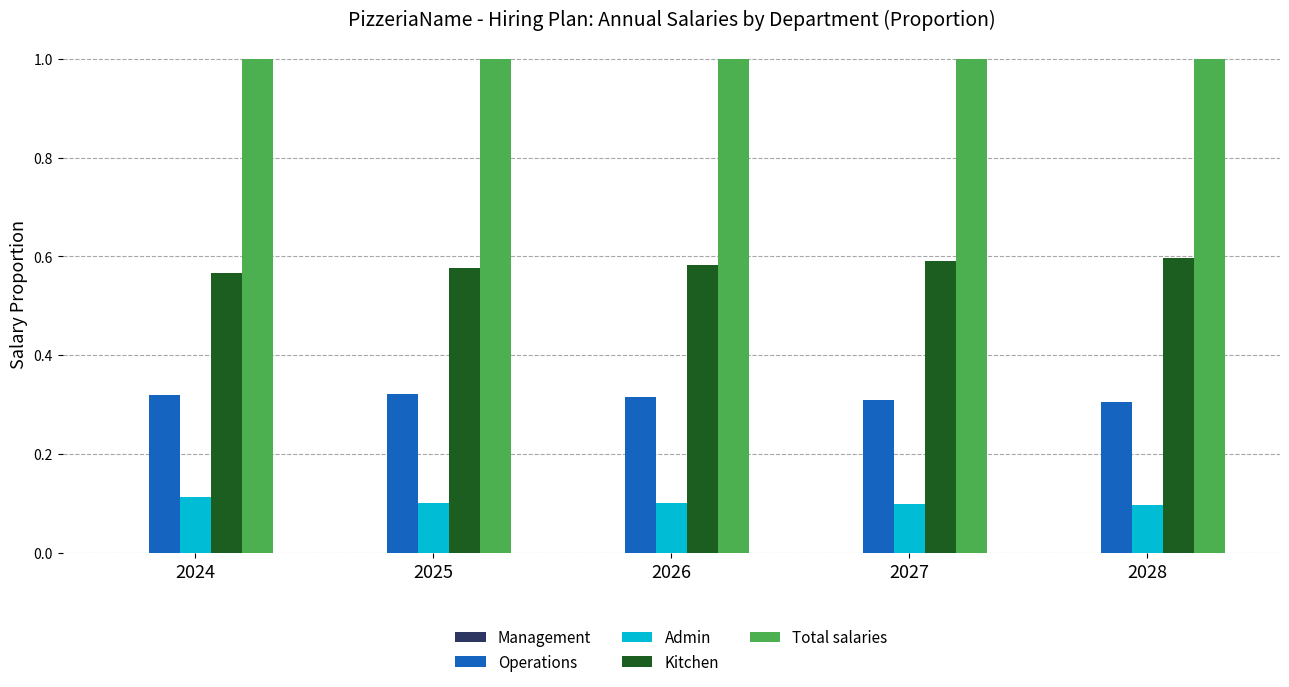

What is the difference between the highest and lowest values at 2026?

0.9